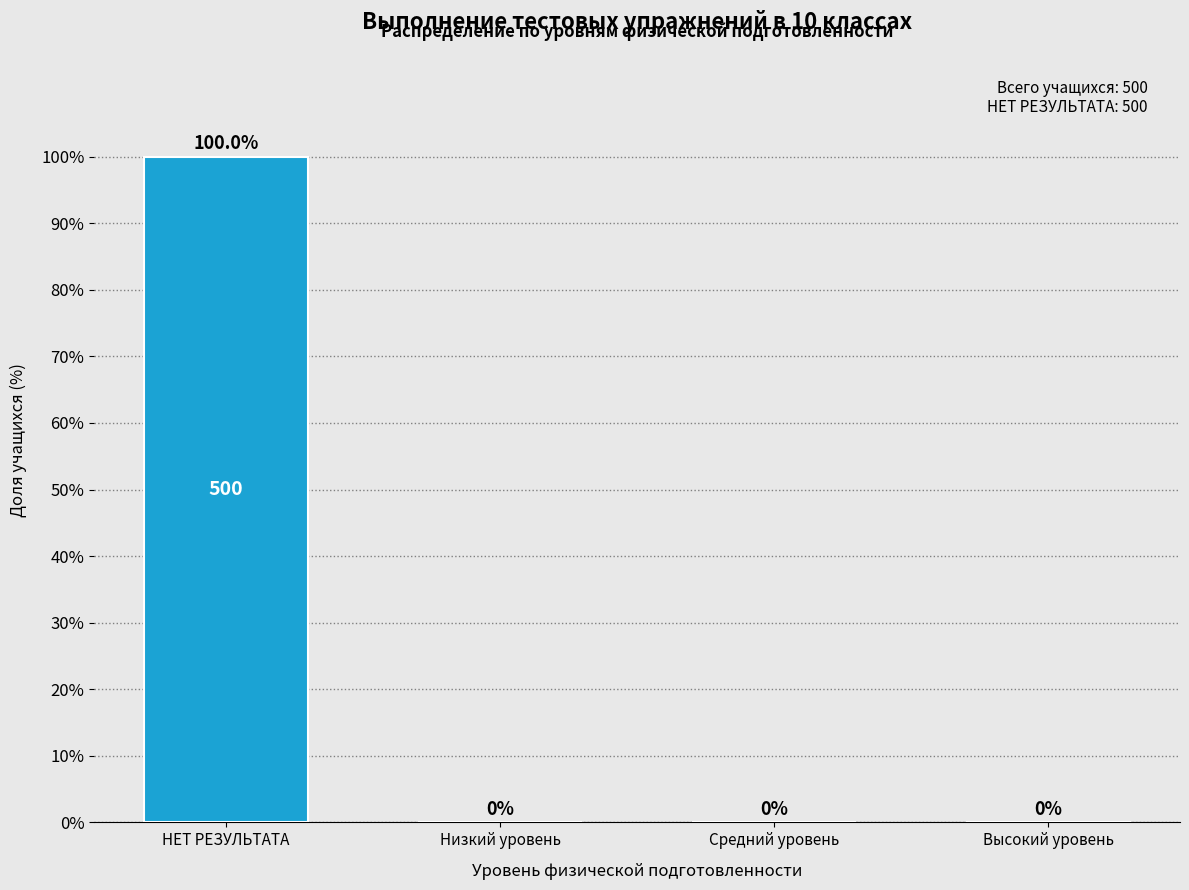

Reading left to right, list all the values displayed in this chart.

НЕТ РЕЗУЛЬТАТА=100	Низкий уровень=0	Средний уровень=0	Высокий уровень=0